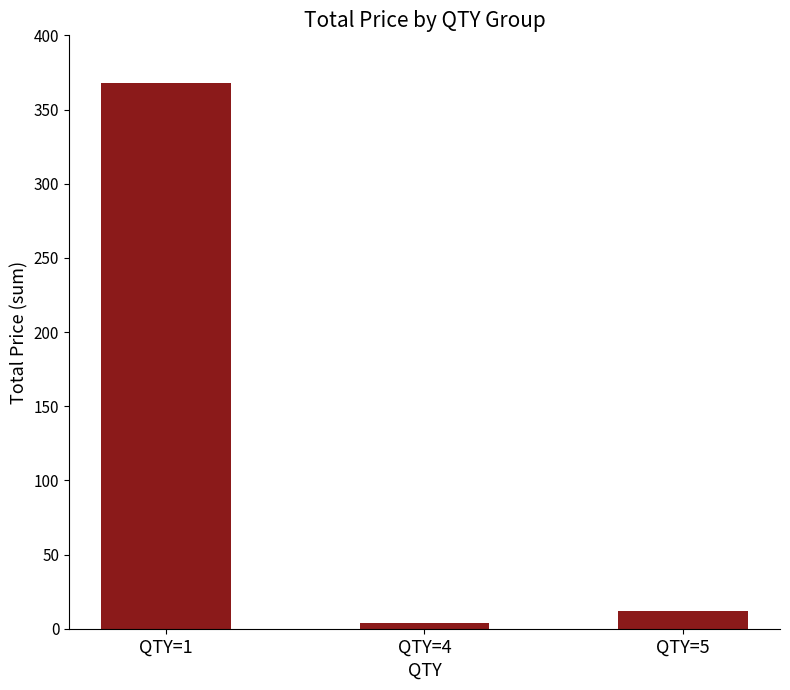

What is the smallest value displayed?

3.6